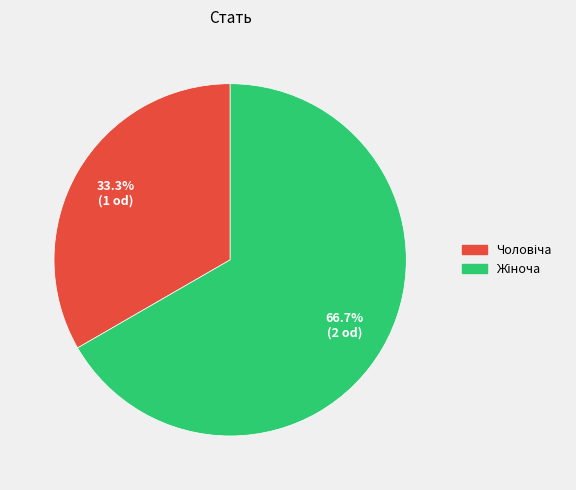

Does any single category account for the majority?

Yes